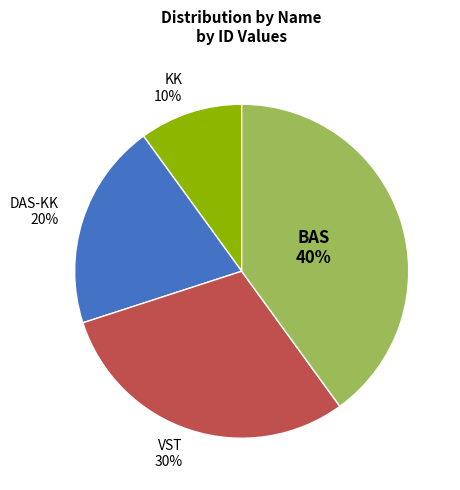

Combined, do KK and DAS-KK account for over 50%?

No